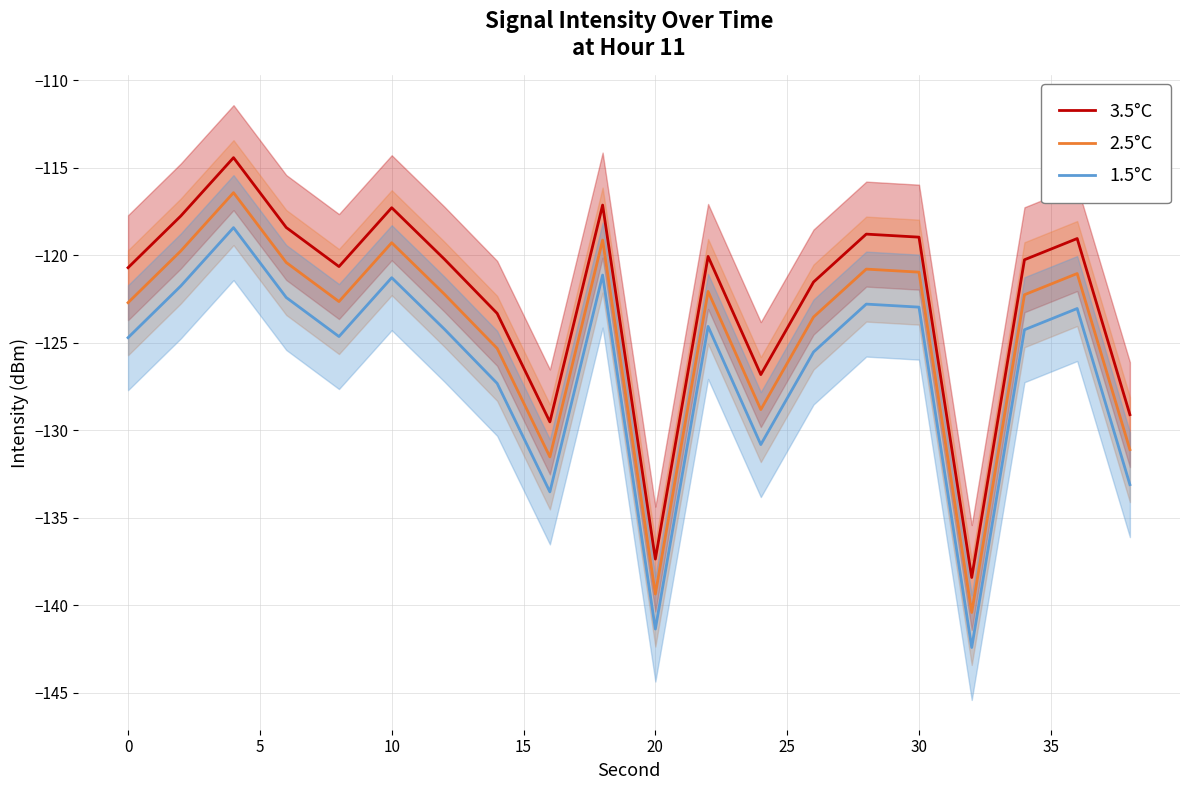

True or false: 1.5°C and 3.5°C intersect in this chart.

False